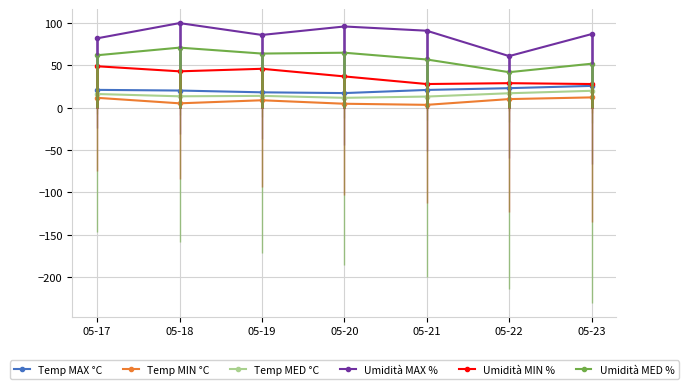

How many values in the Temp MED °C series are below 14?

3